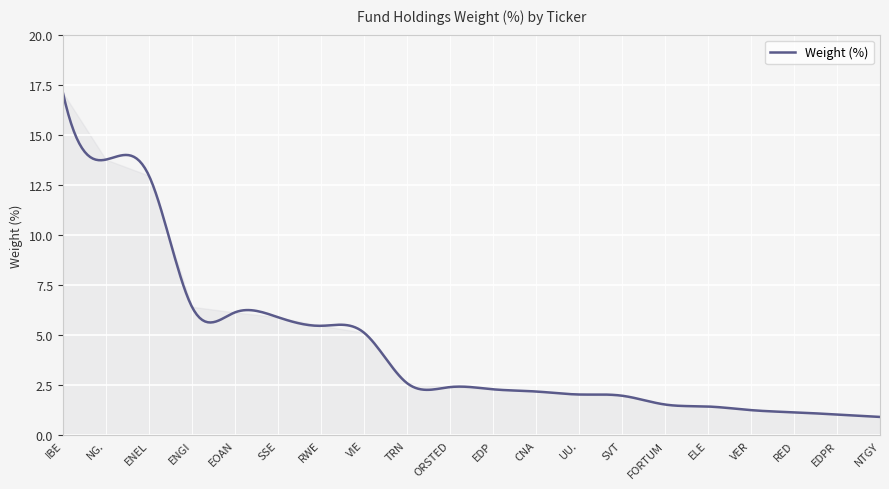

What is the smallest value displayed?

0.9